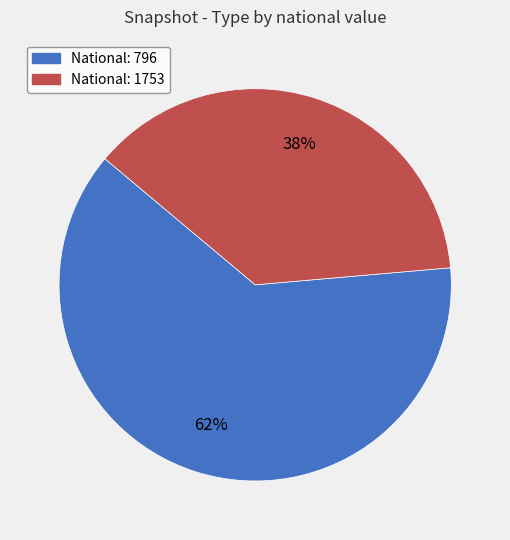

Is there a majority slice in this chart?

Yes